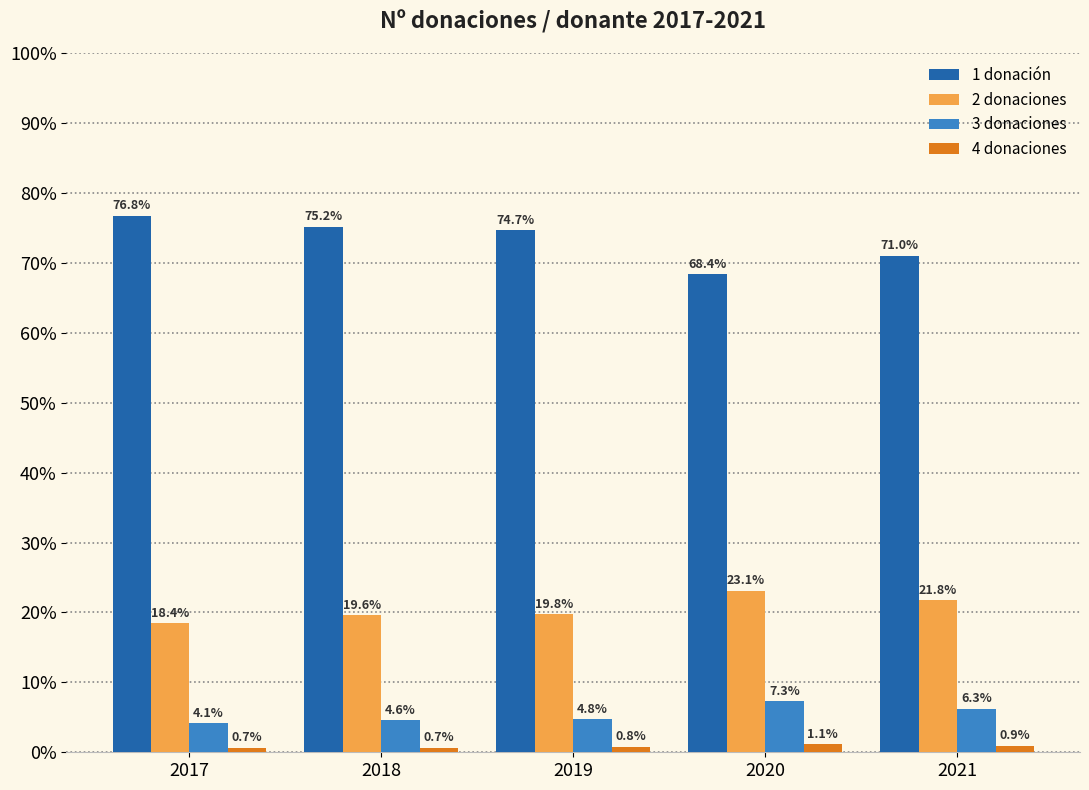

At how many categories does at least one series exceed 0?

5